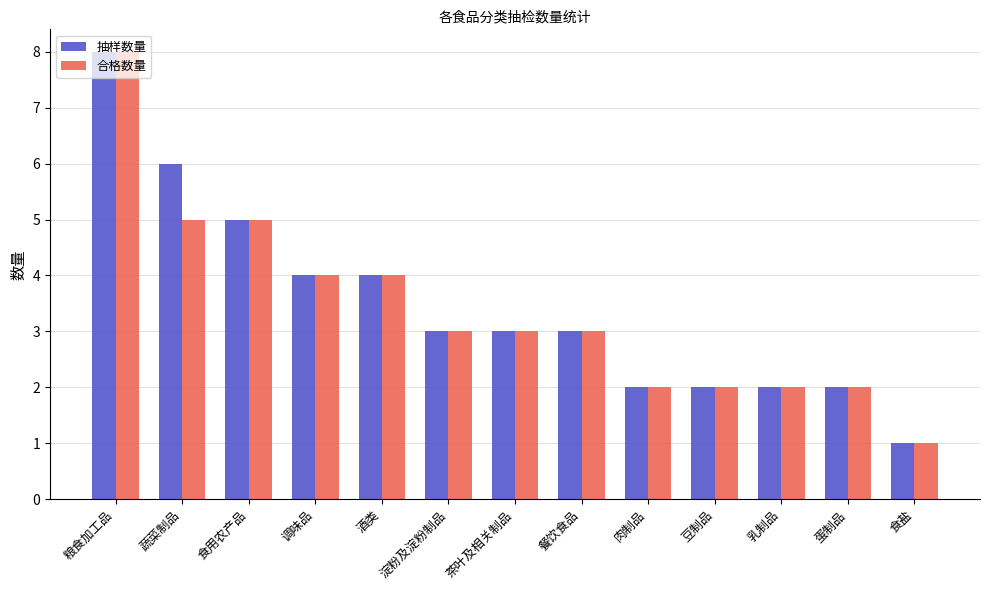

List the series in order of their overall mean, highest first.

抽样数量, 合格数量